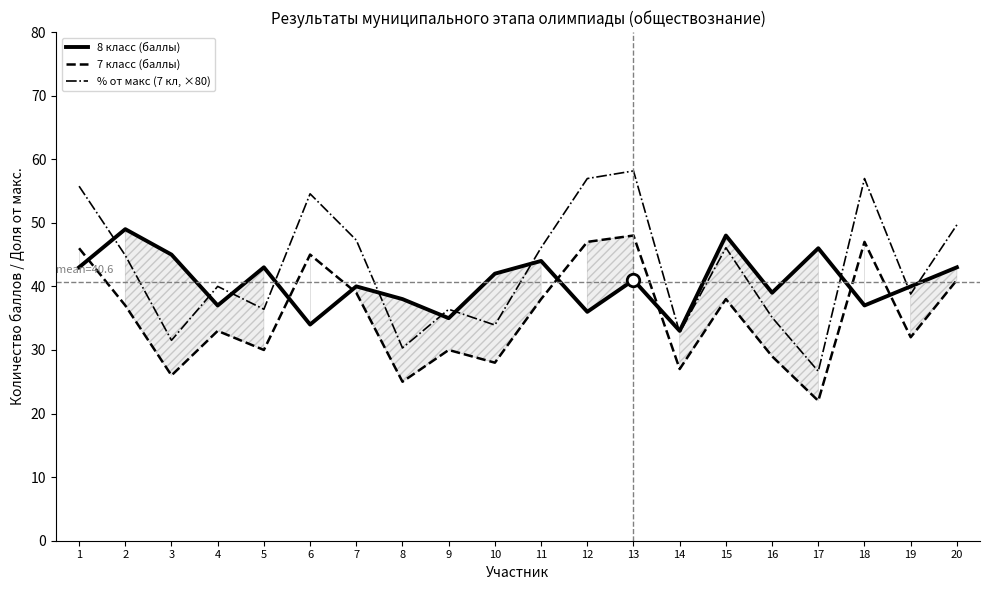

What is the sum of the % от макс (7 кл, ×80) values at 8 and 18?

87.3